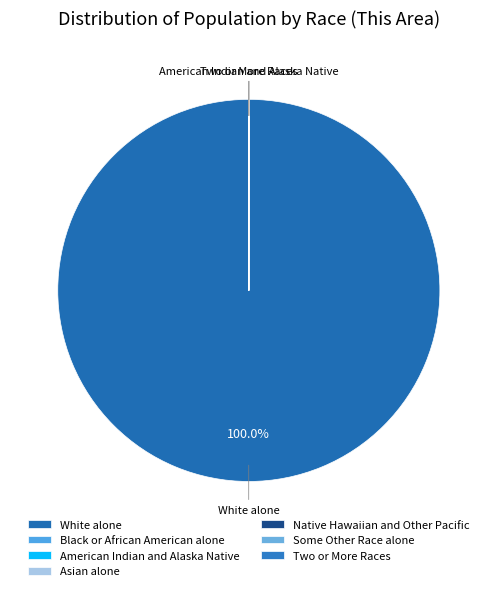

Count the number of slices in the pie.

7